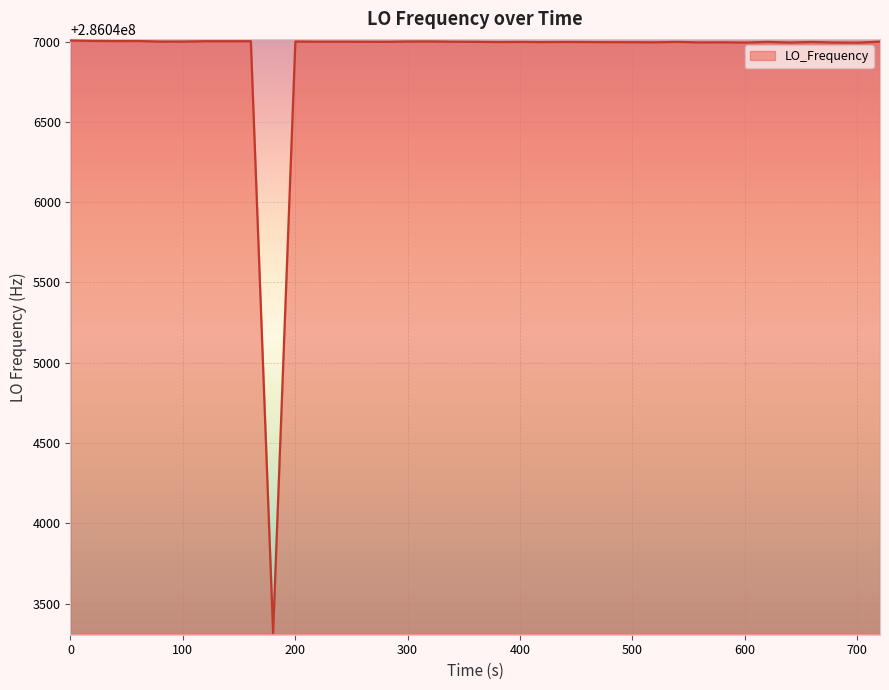

What is the smallest value displayed?

286043316.3